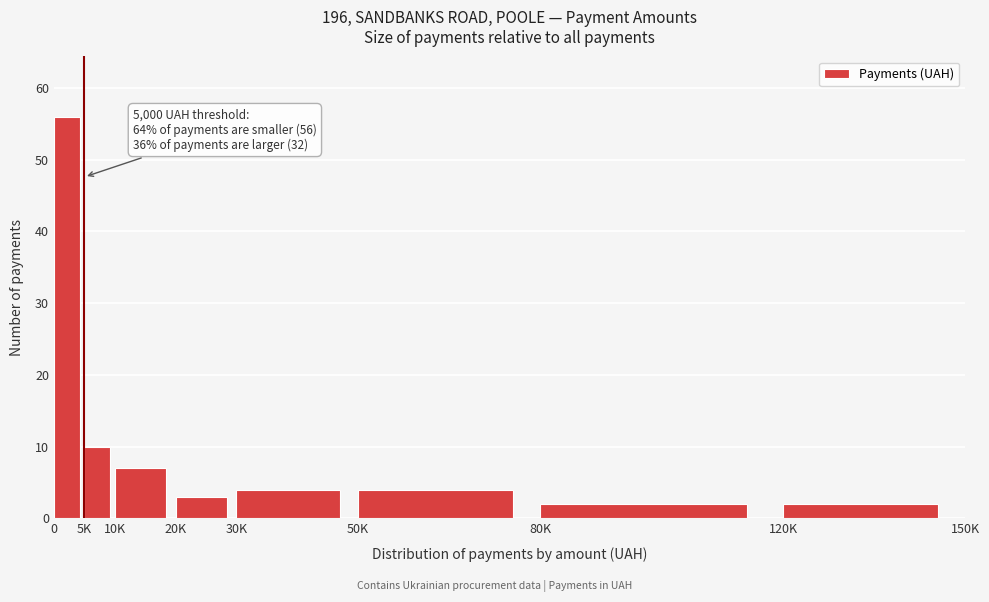

Reading right to left, list all the values displayed in this chart.

120K=2	80K=2	50K=4	30K=4	20K=3	10K=7	5K=10	0=56